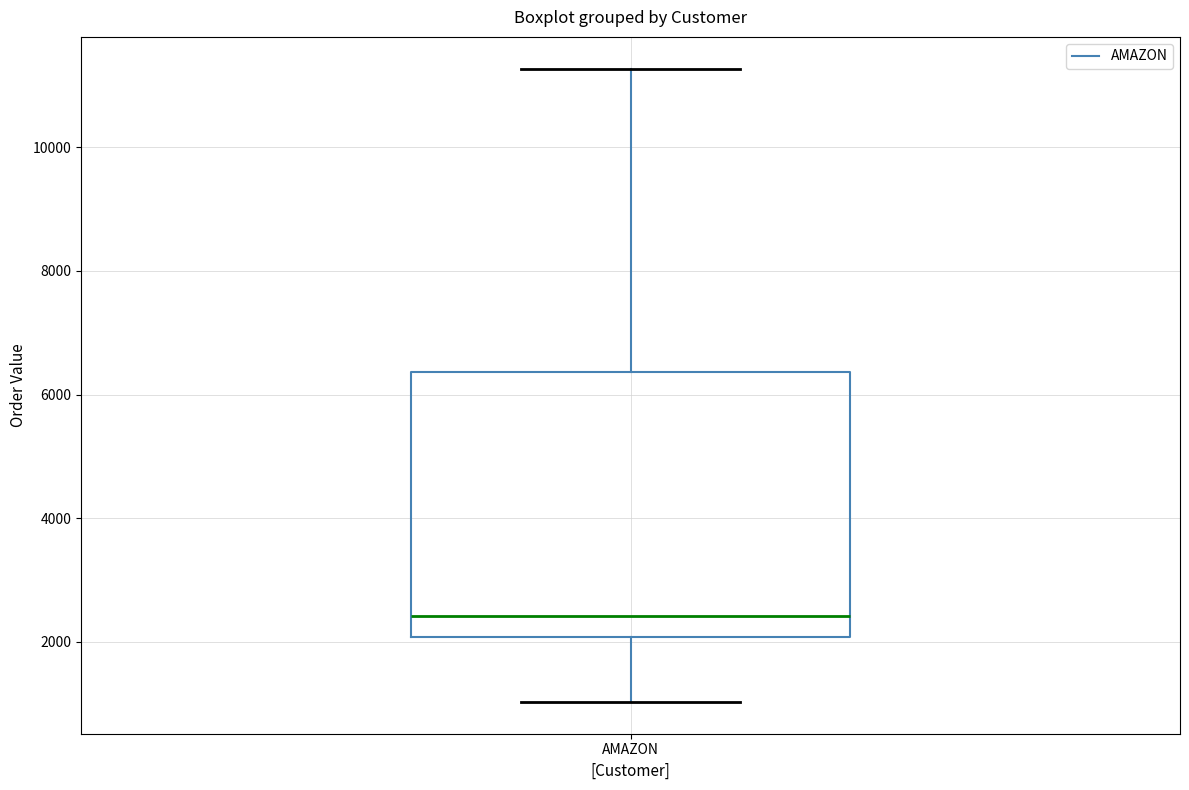

Read this box plot against the y-axis: the position of the median line, the range covered by the box, and the ends of both whiskers. The values are not printed on the chart, so give them approximately, as read against the axis.

median 2400, box 2000 to 6400, whiskers 1000 to 11200